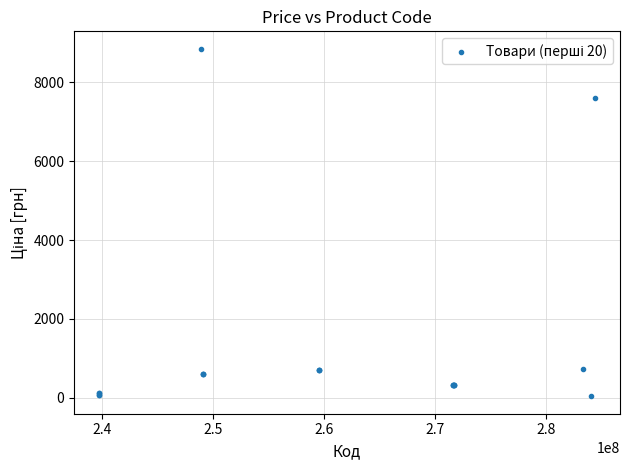

What Y value in the scatter plot is closest to 4444?

7596.5